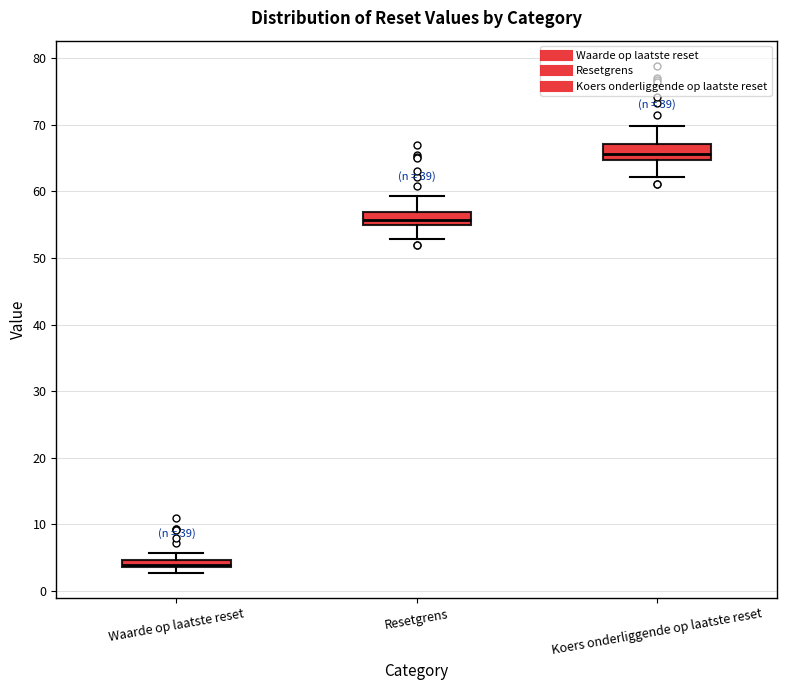

Which box has the lowest median line?

Waarde op laatste reset